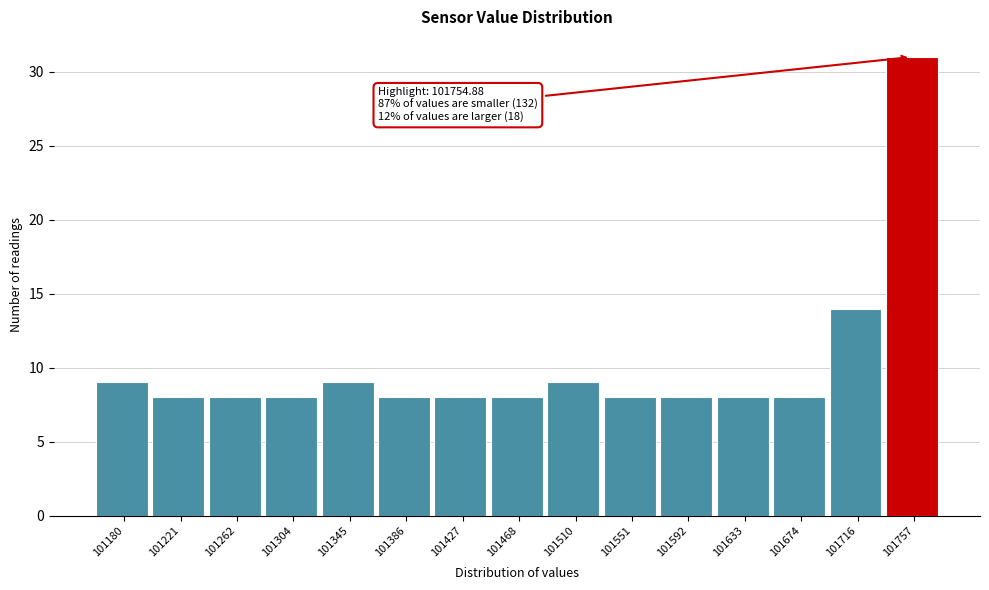

Which range on the x-axis has the tallest bar?

101735 to 101780